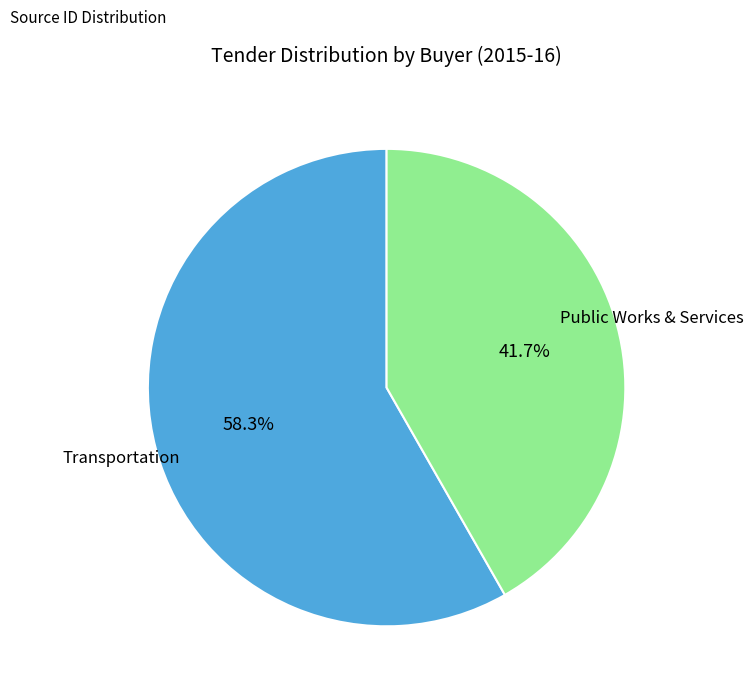

Does any single category account for the majority?

Yes